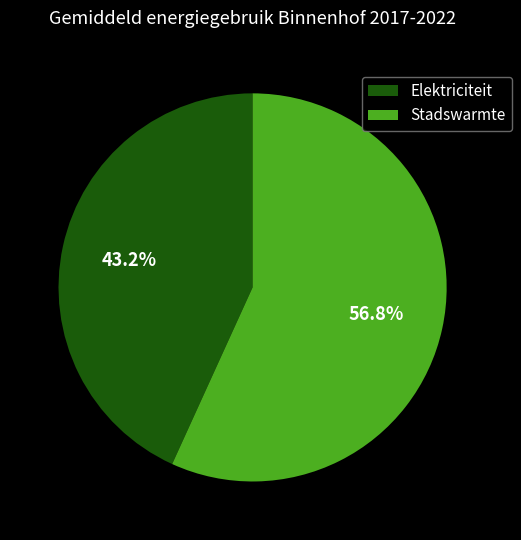

Which has a higher value, Elektriciteit or Stadswarmte?

Stadswarmte